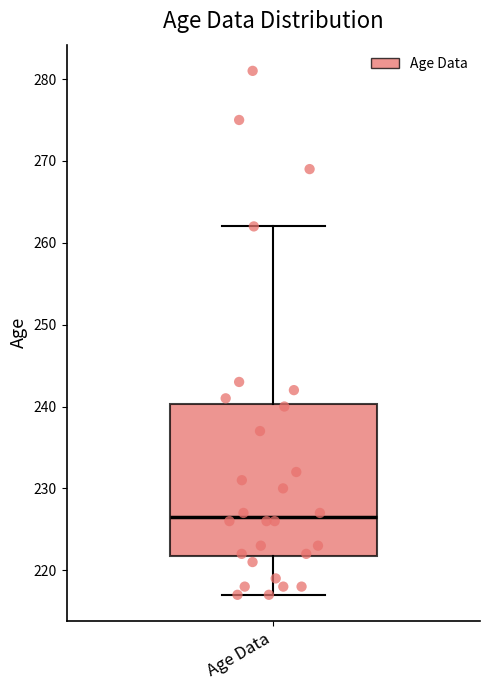

Where does the upper whisker of the box for Age Data end on the y-axis? The values are not printed on the chart, so give them approximately, as read against the axis.

262